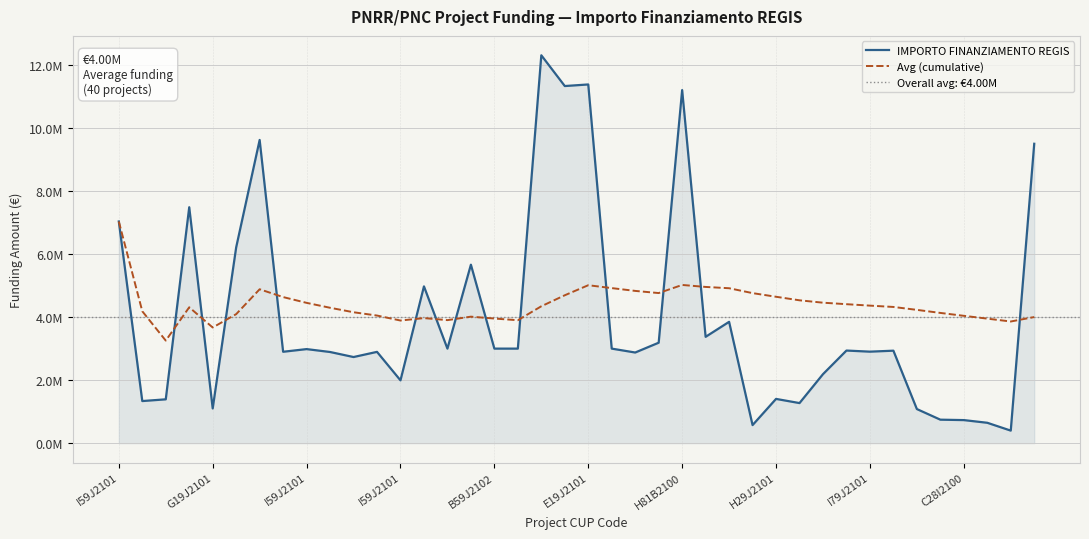

How many points are lower than both their immediate neighbors (excluding endpoints)?

13